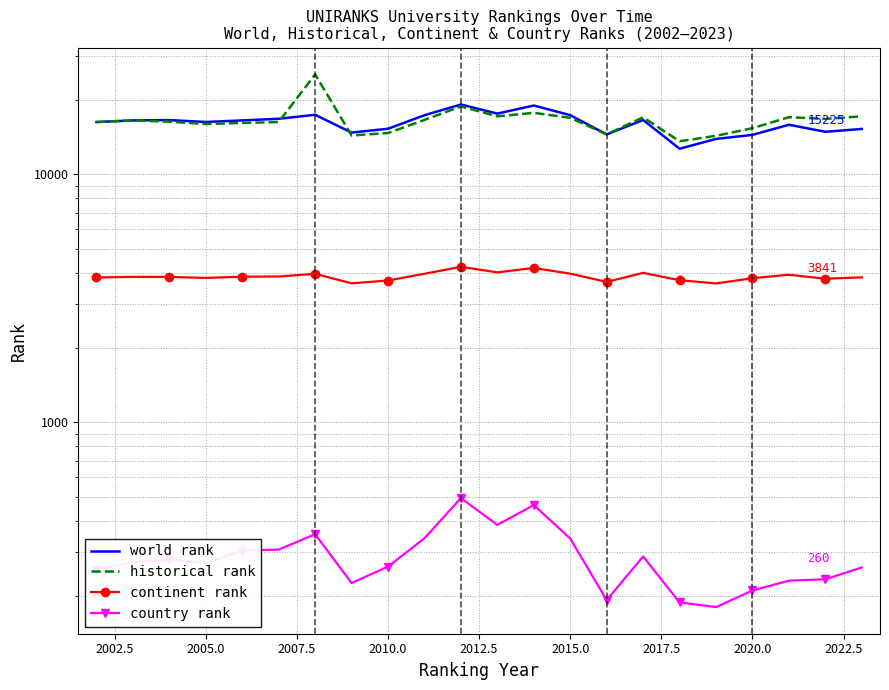

Which series has the largest total across all categories?

historical rank